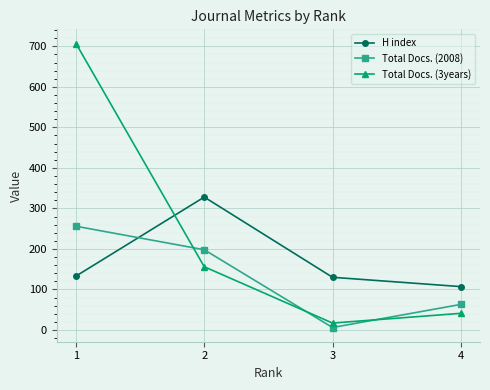

What are all the series names shown in the legend?

H index, Total Docs. (2008), Total Docs. (3years)